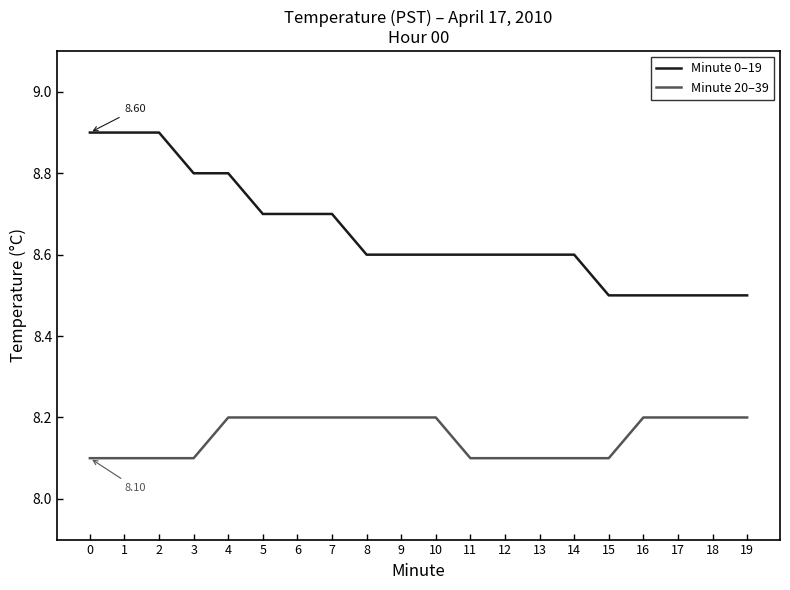

True or false: Minute 0–19 and Minute 20–39 intersect in this chart.

False